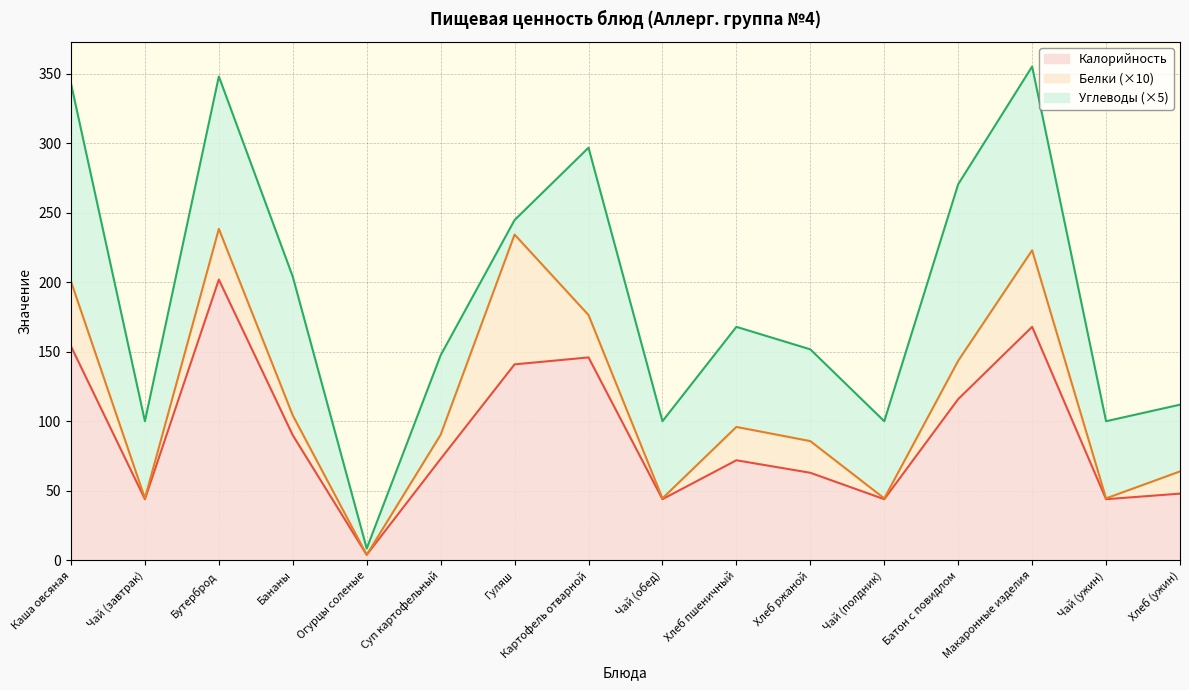

What value does the Углеводы series have at Гуляш?

2.1